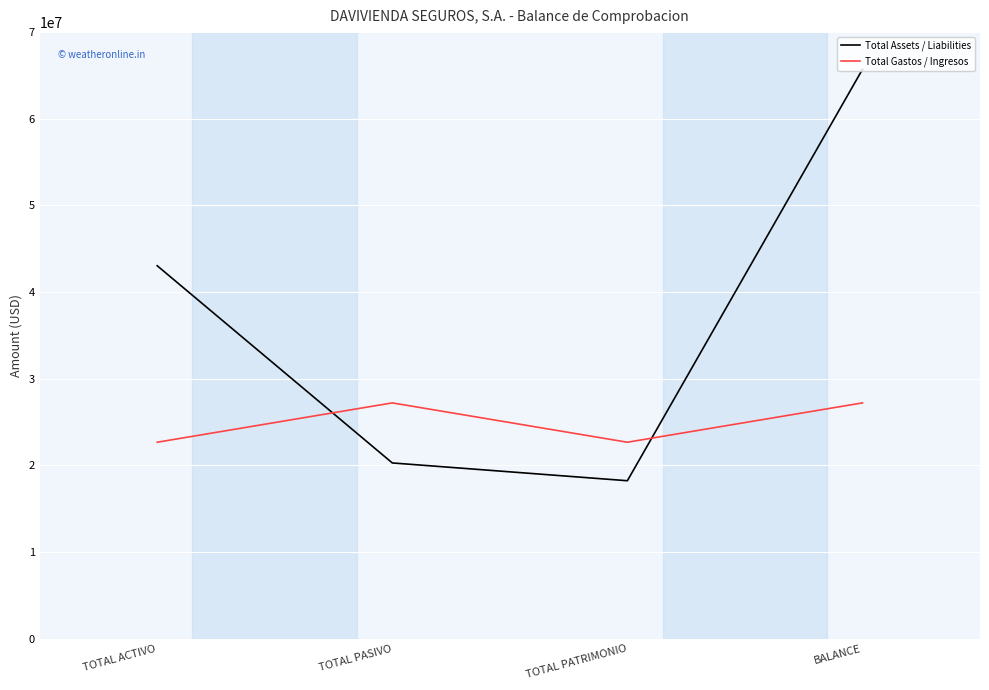

Which category has the lowest value across all series?

TOTAL PATRIMONIO